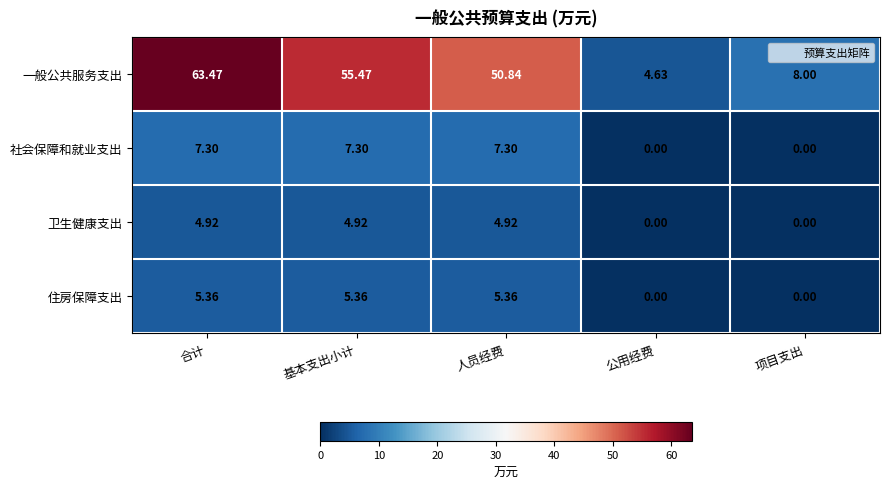

At which label does 一般公共服务支出 first exceed 50?

合计